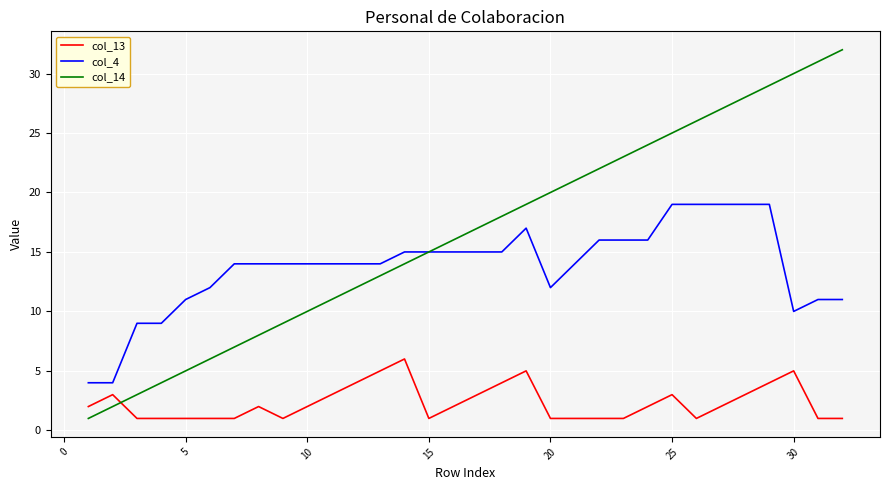

Which series has the largest total across all categories?

col_14